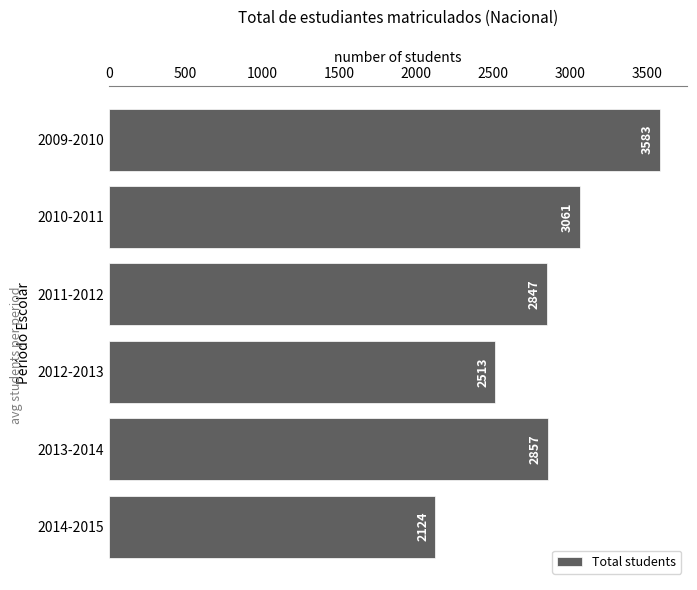

Is it true that the value at 2011-2012 is 2847?

True